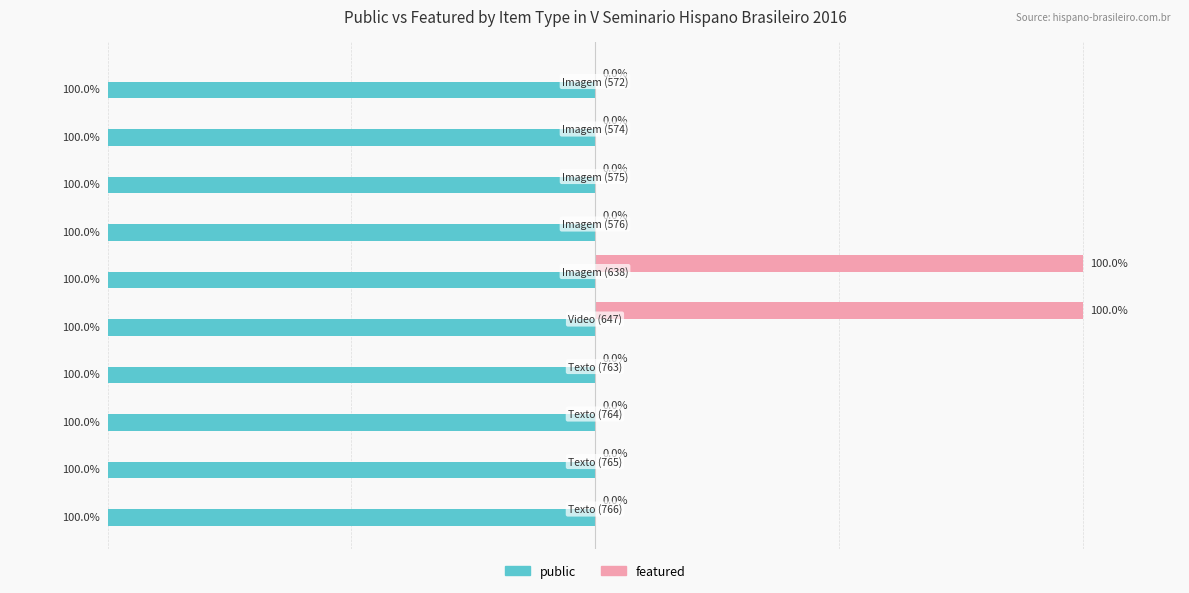

Which series has the largest total across all categories?

featured